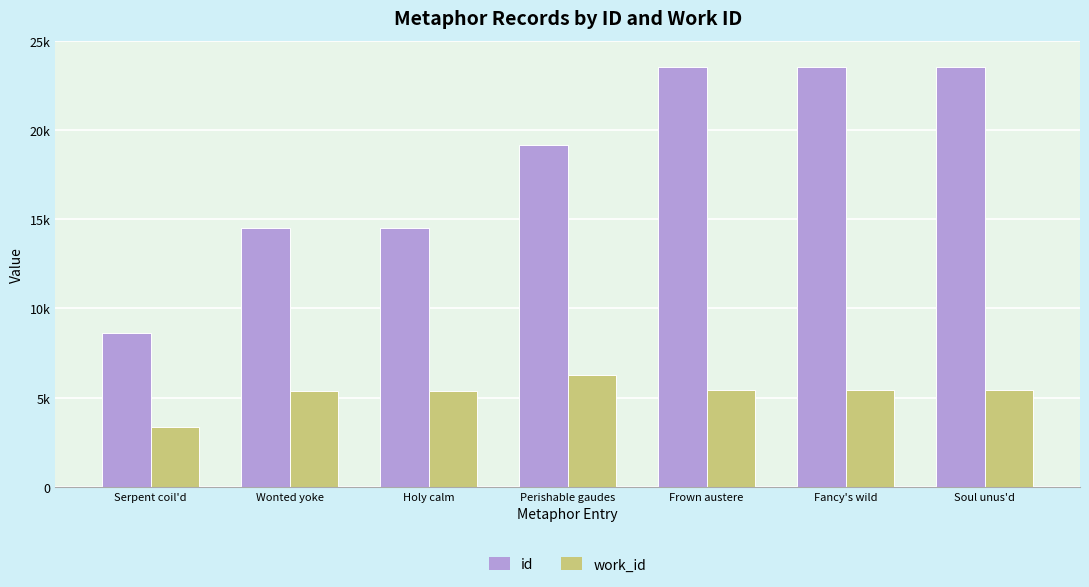

What are all the series names shown in the legend?

id, work_id